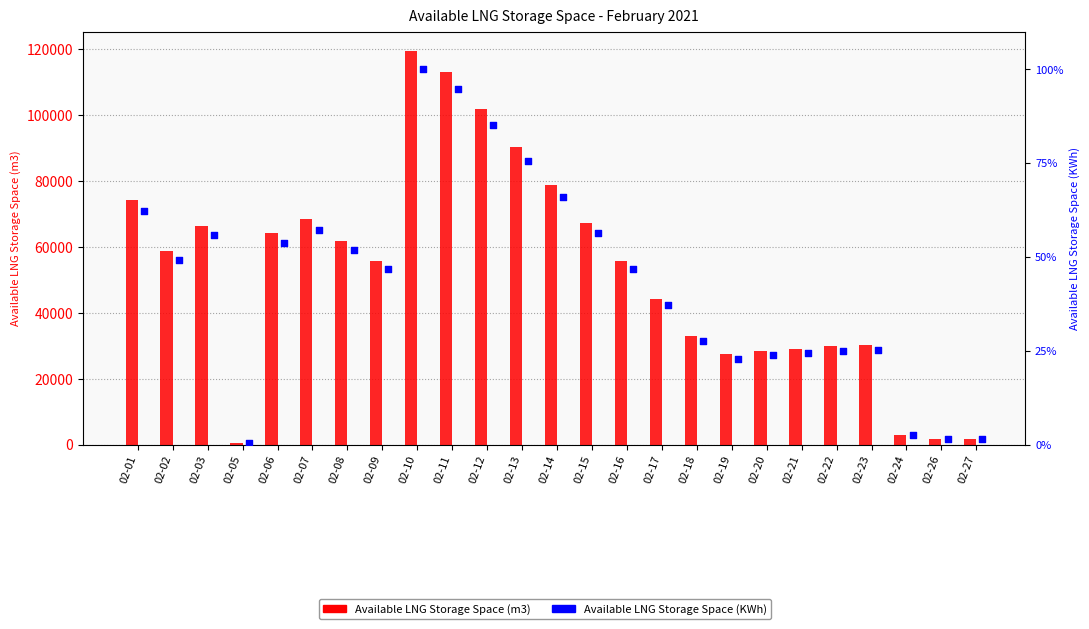

At which category is the sum across all series the highest?

02-10